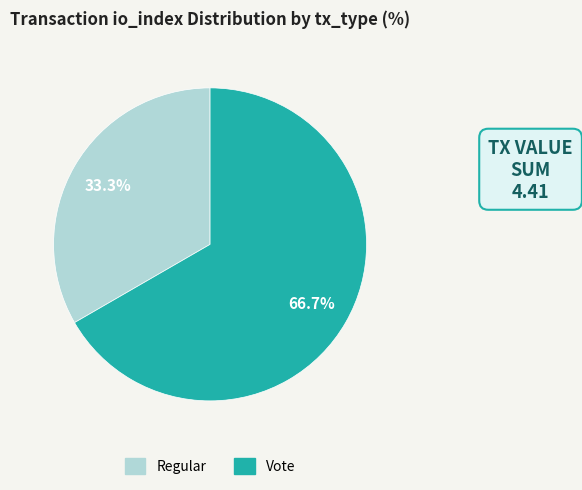

Between Vote and Regular, which is larger?

Vote